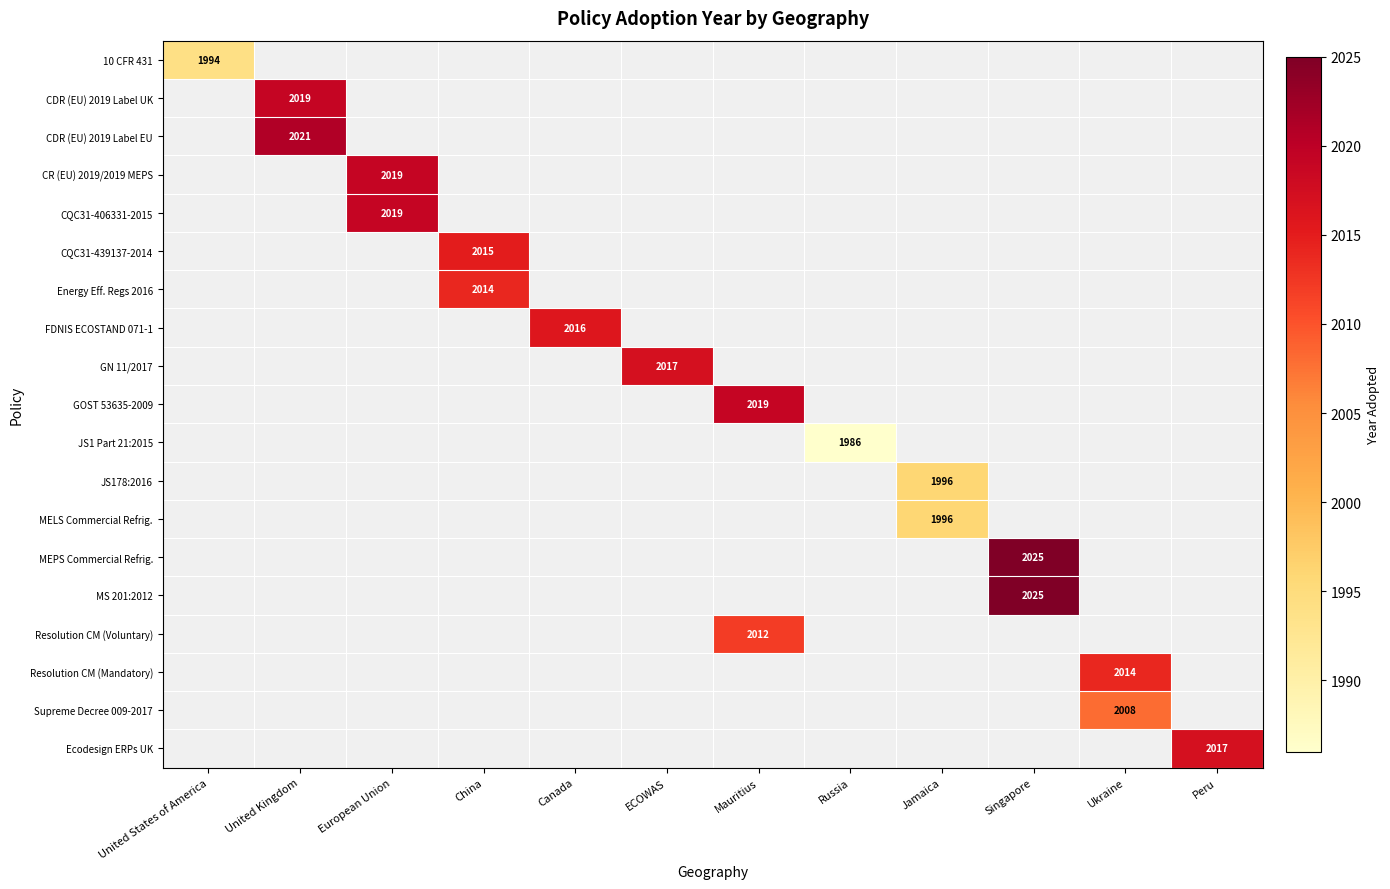

Which label corresponds to the smallest value in the chart?

Russia